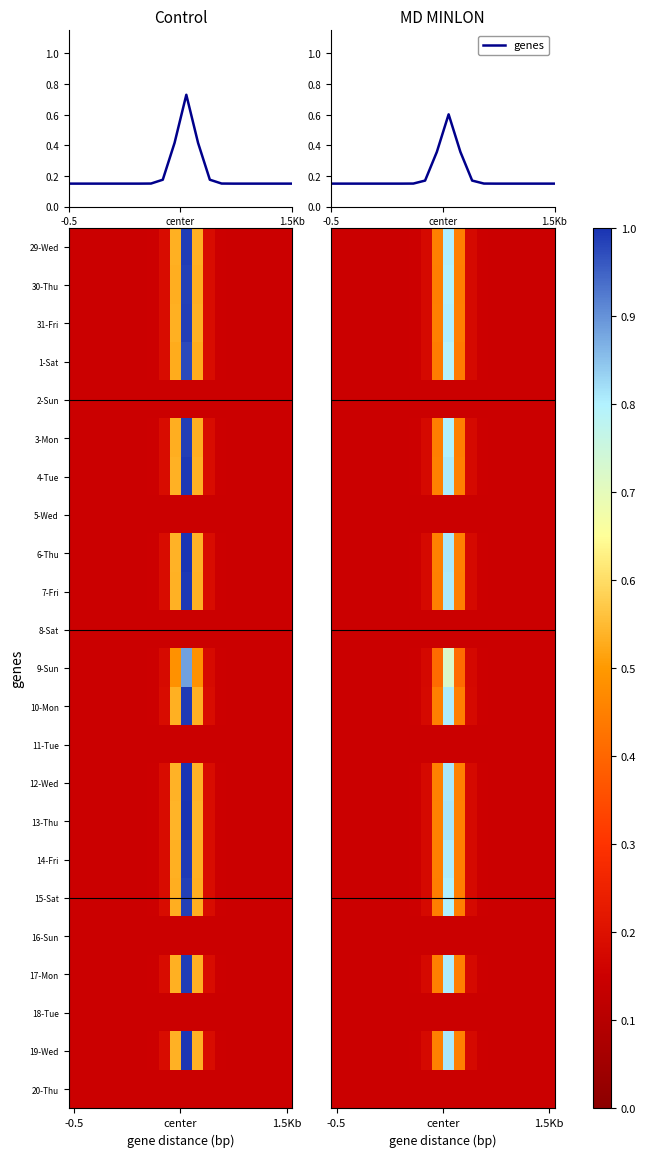

Where is 7-Fri nearest to the value 0?

-0.5